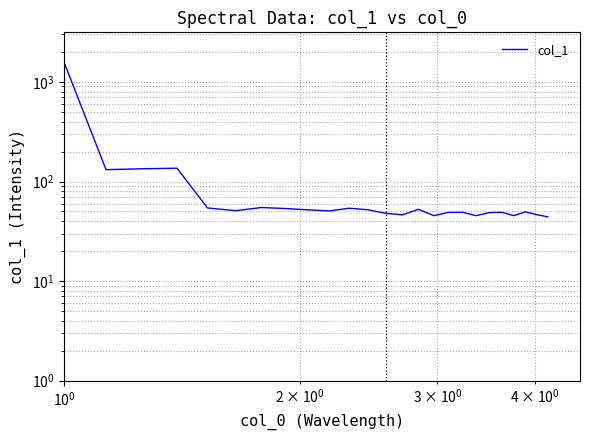

How many interior local valleys (lower than both neighbors) does the data have?

7